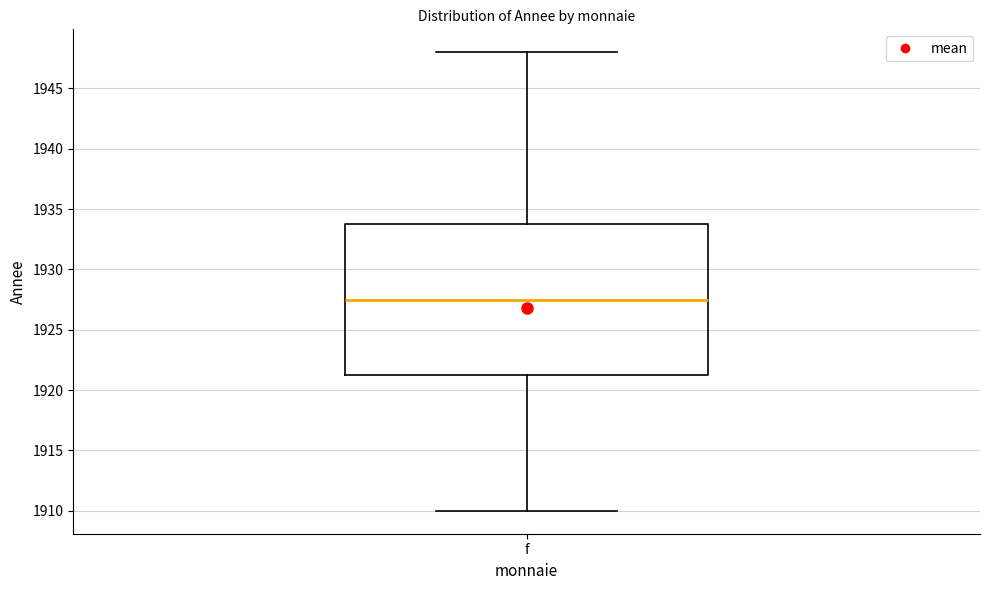

Where is the upper edge of the box for f on the y-axis? The values are not printed on the chart, so give them approximately, as read against the axis.

1934.0